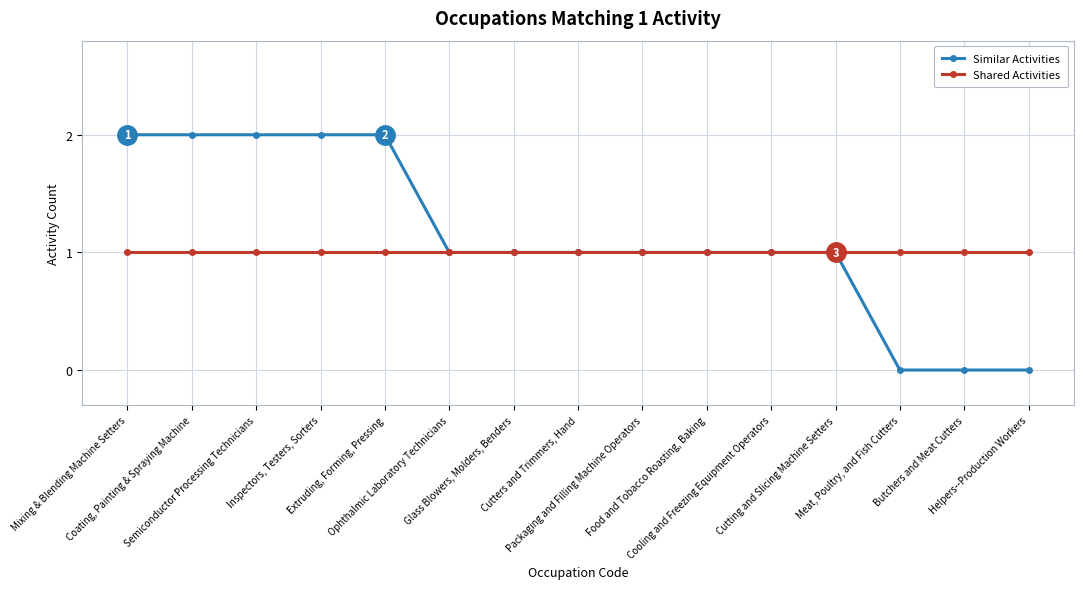

Is this an area chart (filled region under the line)?

No